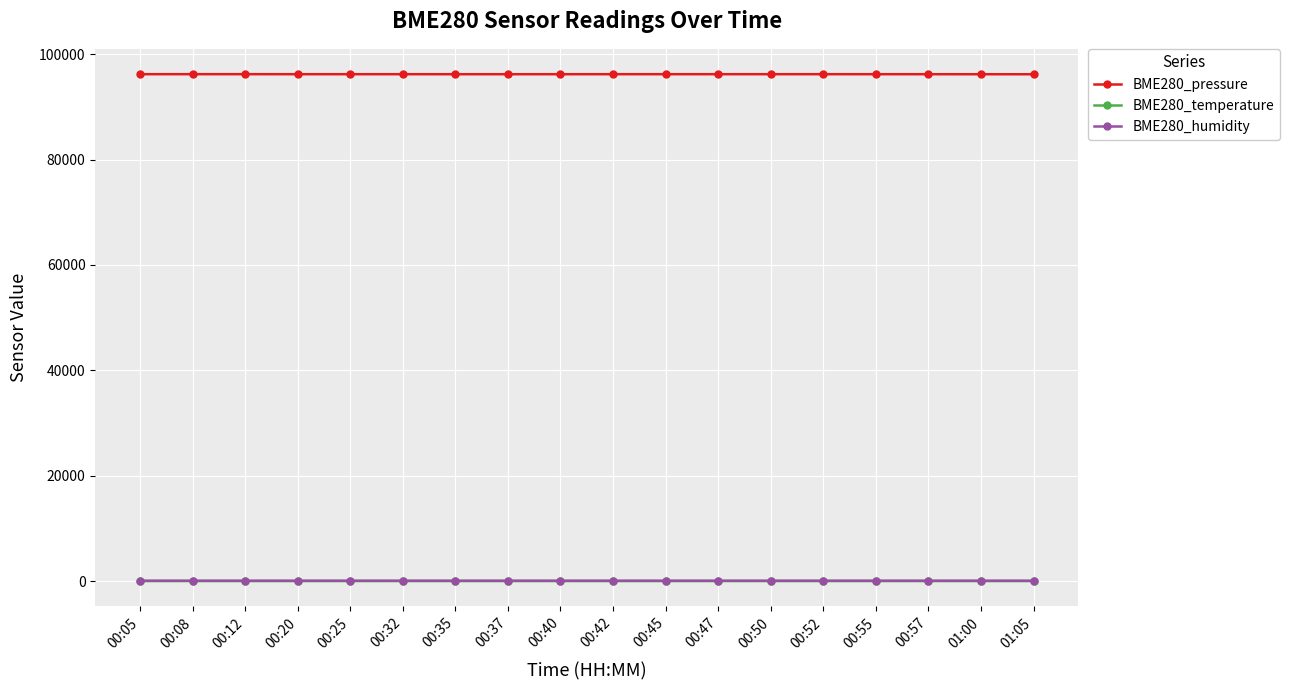

Count the number of categories in the chart.

18